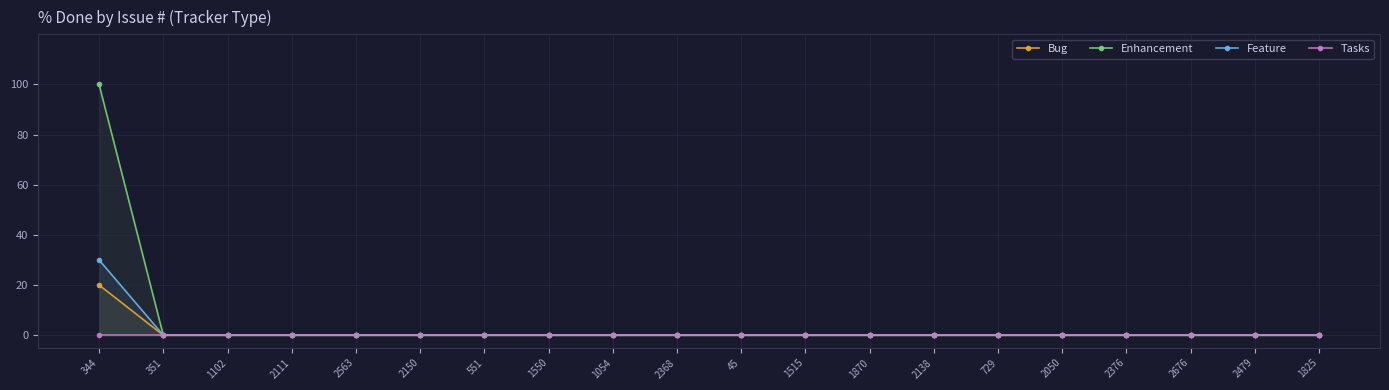

Between 2111 and 2479, which is larger?

2111